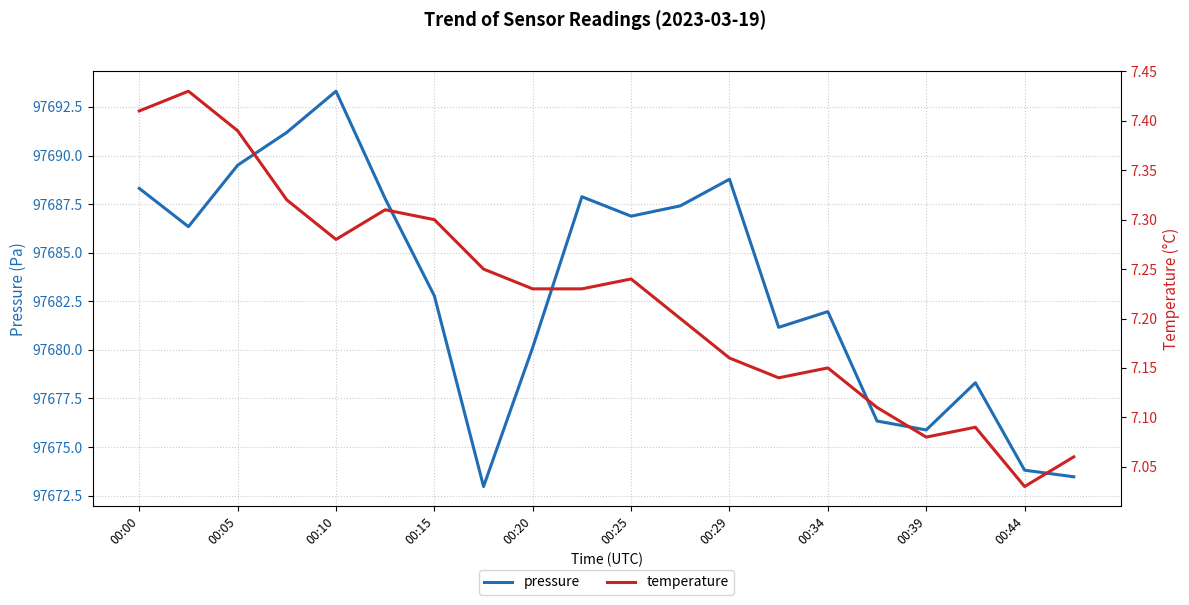

Which series has the largest total across all categories?

pressure